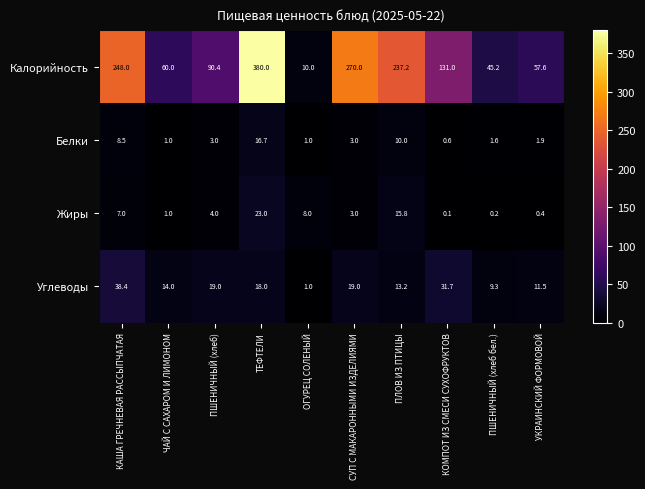

What is the difference between the second highest and minimum values in the Белки series?

9.4